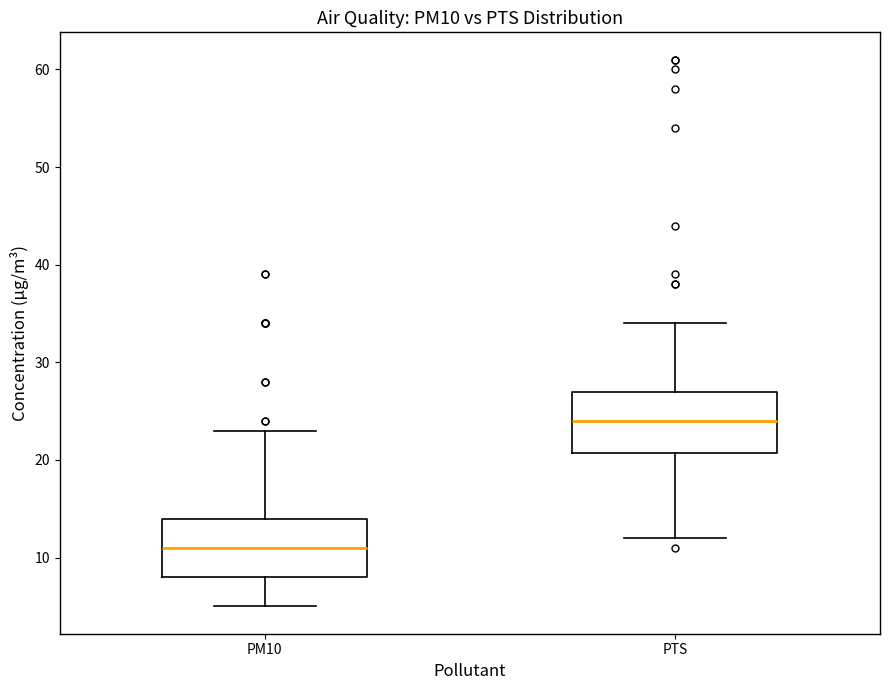

Where is the upper edge of the box for PTS on the y-axis? The values are not printed on the chart, so give them approximately, as read against the axis.

27